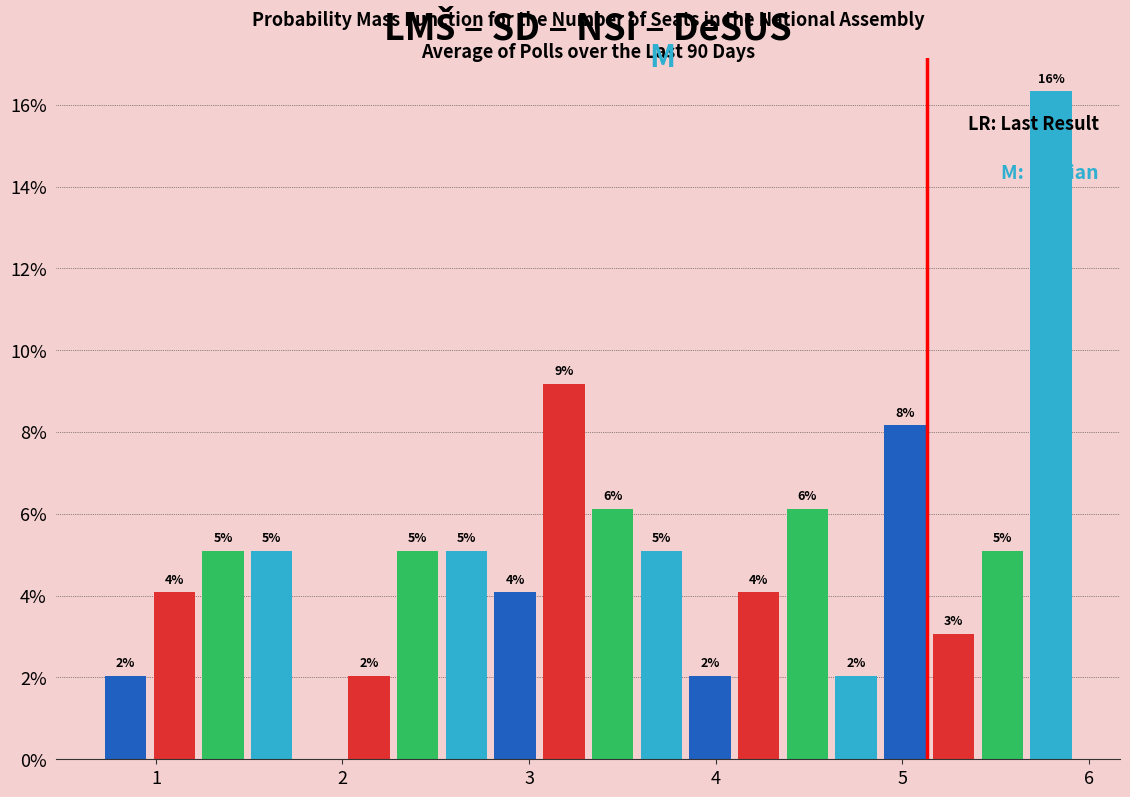

Read against the x-axis, roughly where is the centre of the tallest bar?

5.8